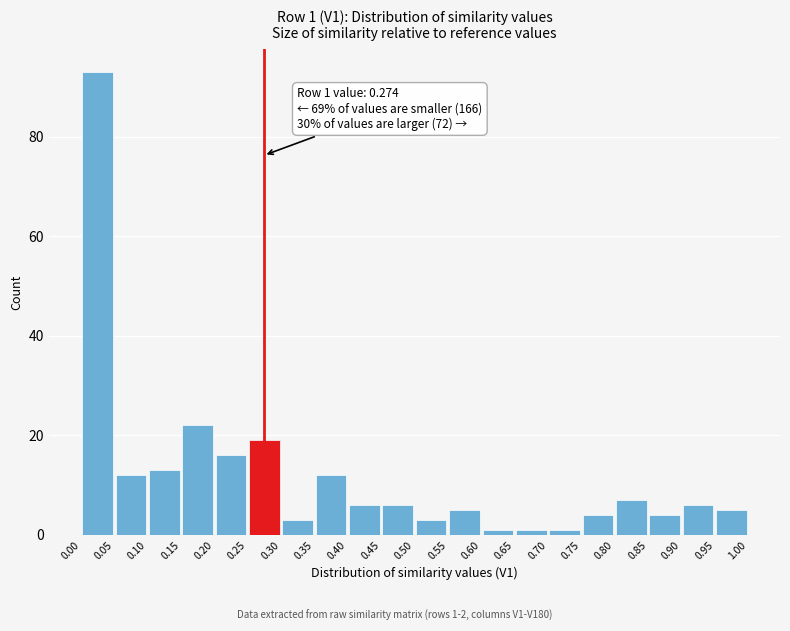

Which range on the x-axis has the tallest bar?

0.00 to 0.05